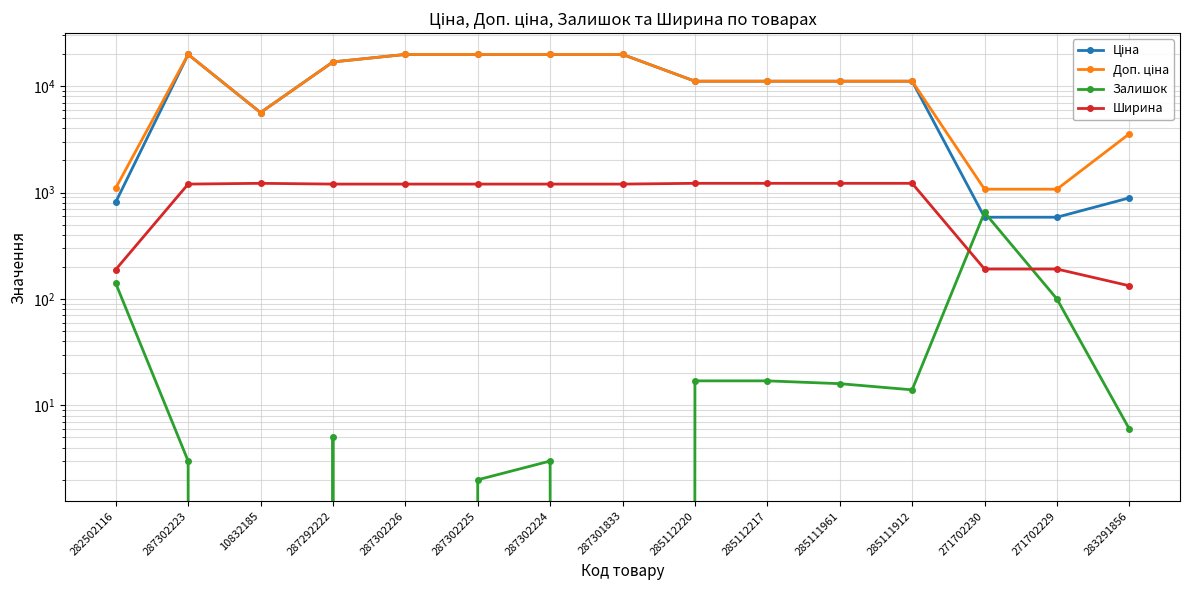

Reading right to left, what are all the values shown in this chart?

Ціна: 283291856=889.9	271702229=586.0	271702230=586.0	285111912=11113.6	285111961=11113.6	285112217=11113.6	285112220=11113.6	287301833=19831.1	287302224=19831.1	287302225=19831.1	287302226=19831.1	287292222=16863.2	10832185=5636.0	287302223=19831.1	282502116=813.0
Доп. ціна: 283291856=3559.7	271702229=1074.5	271702230=1074.5	285111912=11113.6	285111961=11113.6	285112217=11113.6	285112220=11113.6	287301833=19831.1	287302224=19831.1	287302225=19831.1	287302226=19831.1	287292222=16863.2	10832185=5636.0	287302223=19831.1	282502116=1101.8
Залишок: 283291856=6.0	271702229=100.0	271702230=649.0	285111912=14.0	285111961=16.0	285112217=17.0	285112220=17.0	287301833=0.0	287302224=3.0	287302225=2.0	287302226=0.0	287292222=5.0	10832185=0.0	287302223=3.0	282502116=140.0
Ширина: 283291856=133.0	271702229=191.0	271702230=191.0	285111912=1220.0	285111961=1220.0	285112217=1220.0	285112220=1220.0	287301833=1200.0	287302224=1200.0	287302225=1200.0	287302226=1200.0	287292222=1200.0	10832185=1220.0	287302223=1200.0	282502116=189.0